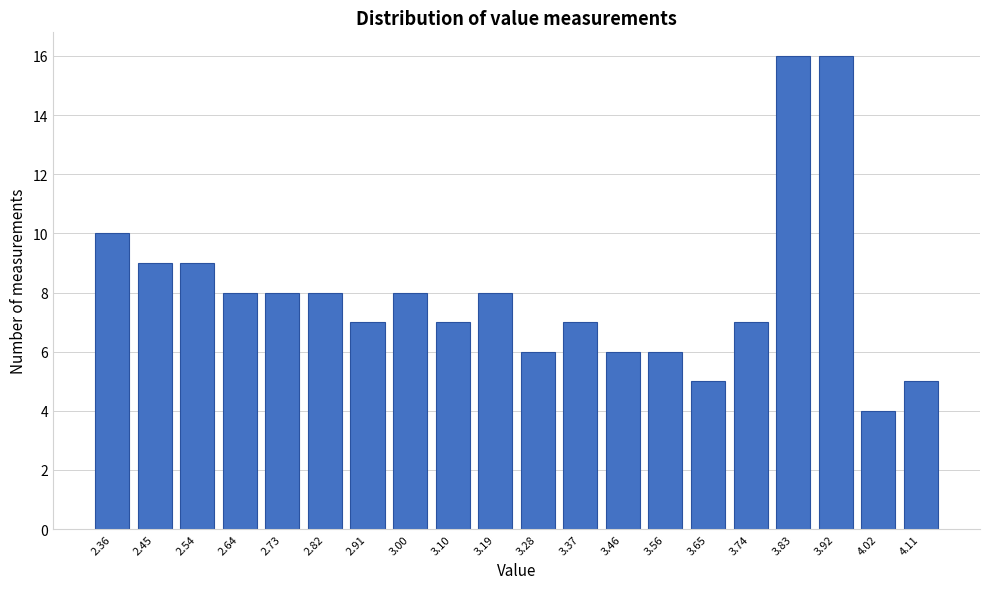

Reading left to right, list all the values displayed in this chart.

10	9	9	8	8	8	7	8	7	8	6	7	6	6	5	7	16	16	4	5